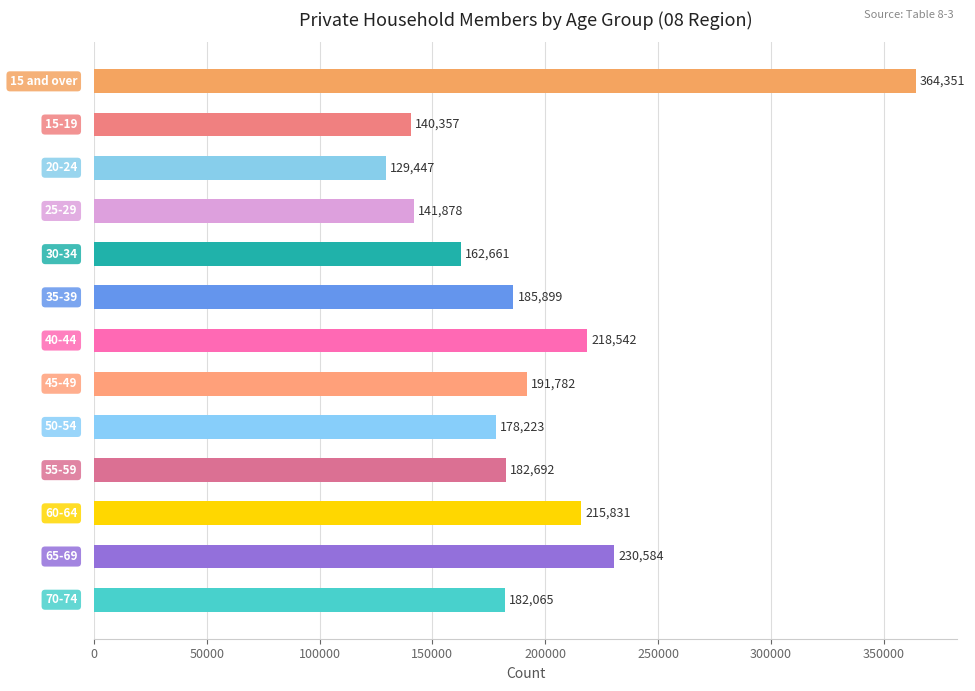

What is the value of the 12th bar from the top?

230584